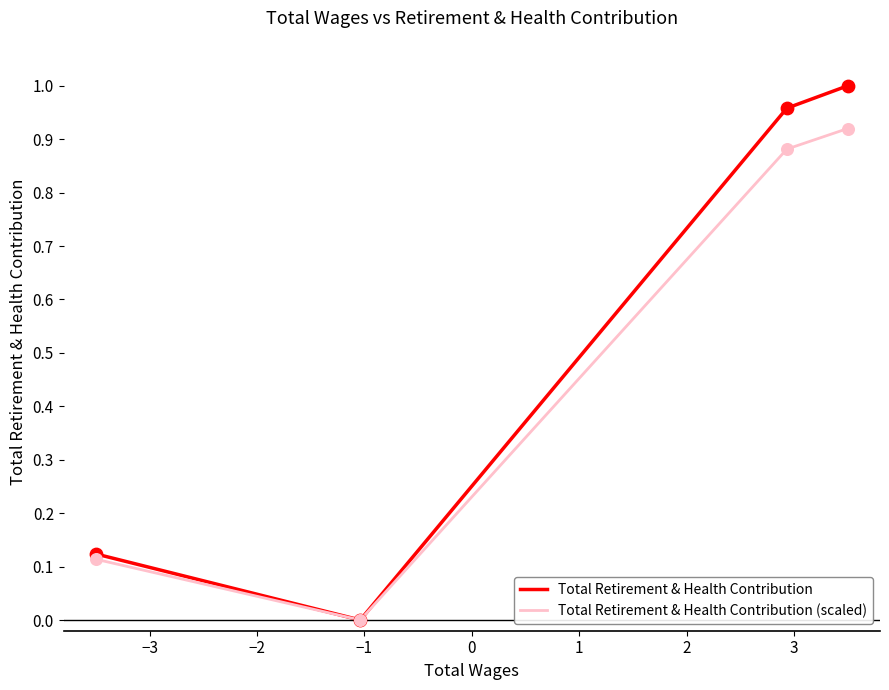

Between 58496 and 6070, which is larger?

6070